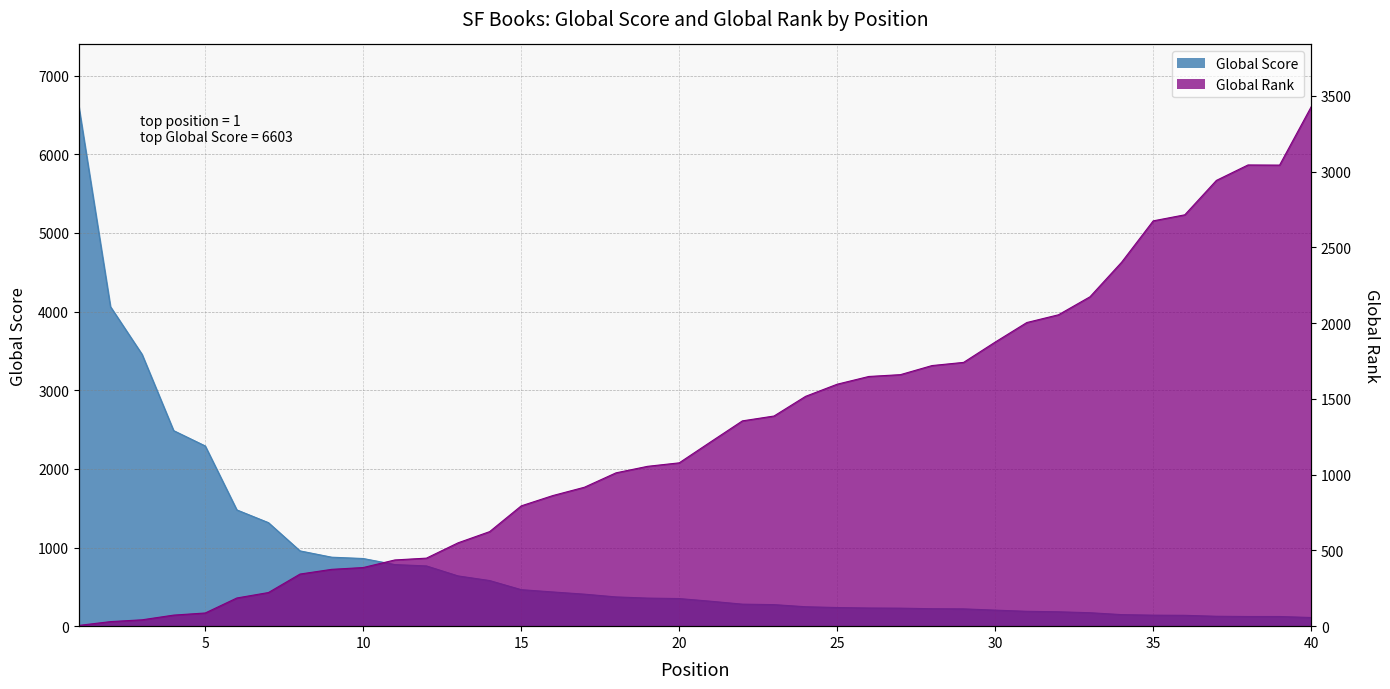

At 2, list the series in order from largest to smallest.

Global Score, Global Rank